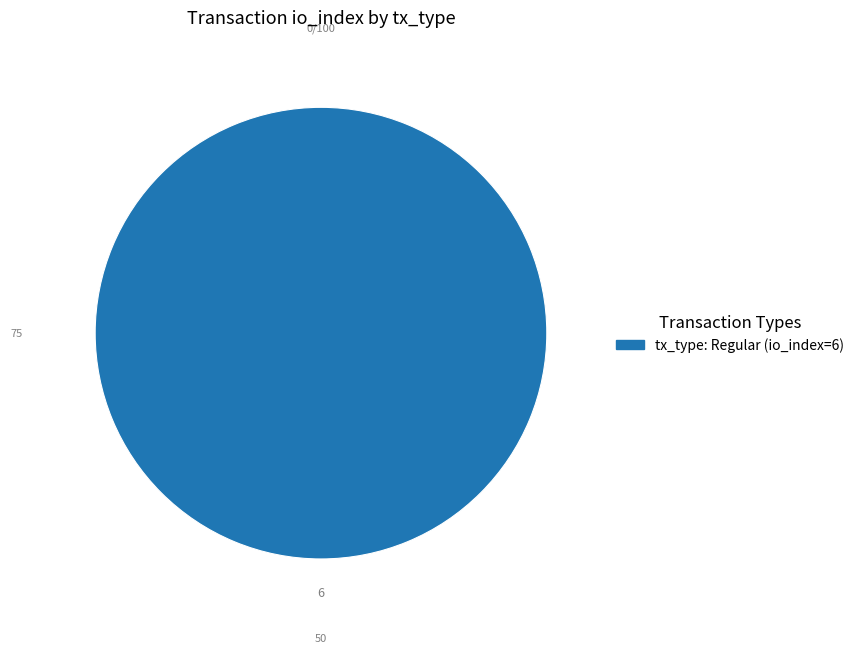

Is there a majority slice in this chart?

Yes